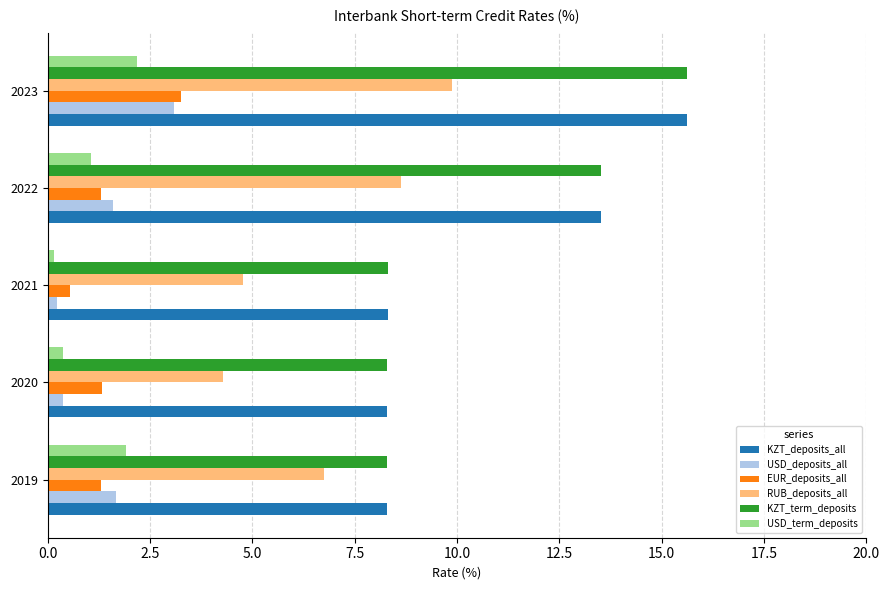

Between 2021 and 2023, which series saw the biggest shift?

KZT_term_deposits